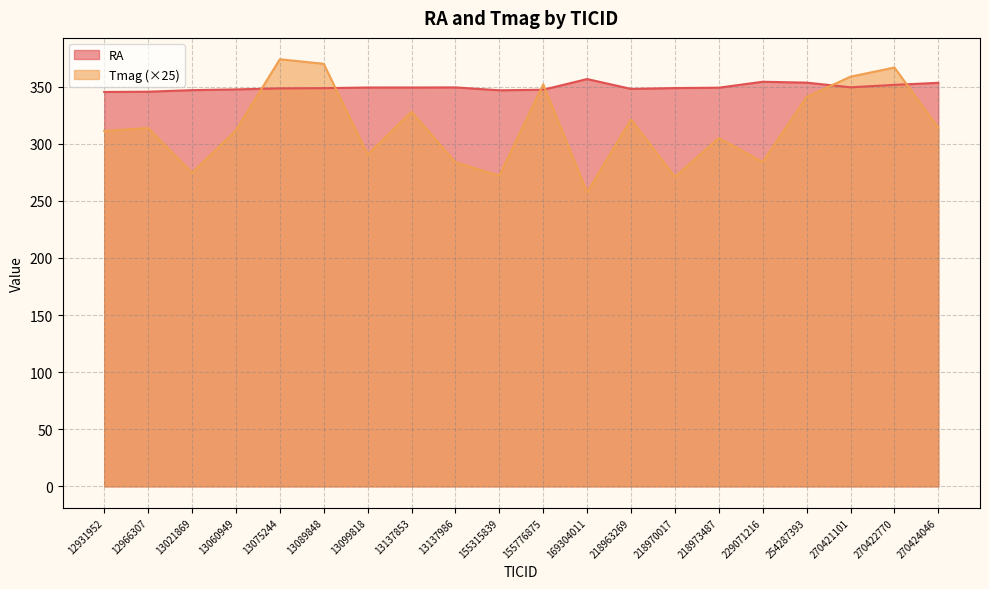

Which series has the widest spread of values?

Tmag (×25)